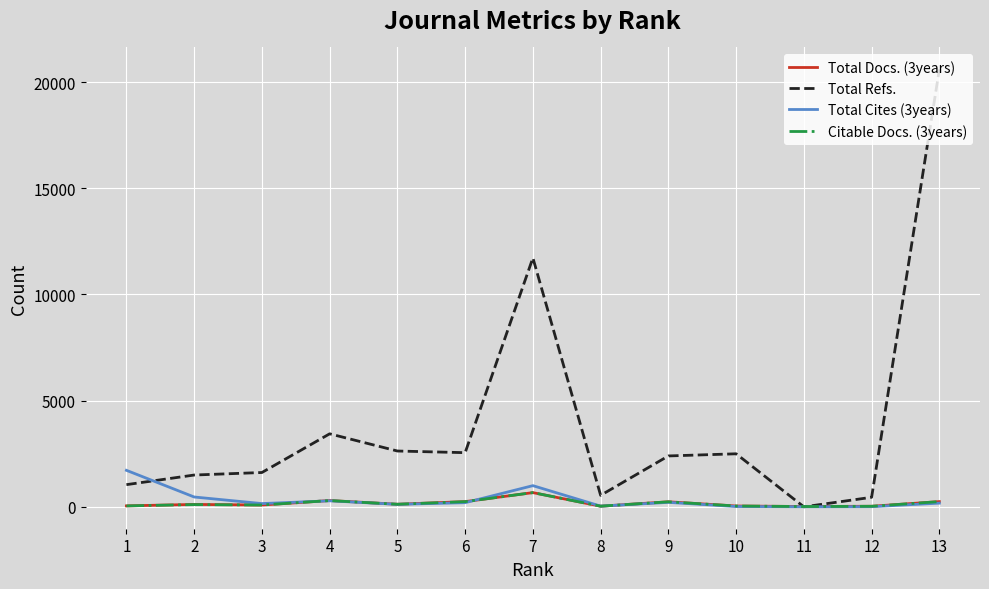

Is this an area chart (filled region under the line)?

No